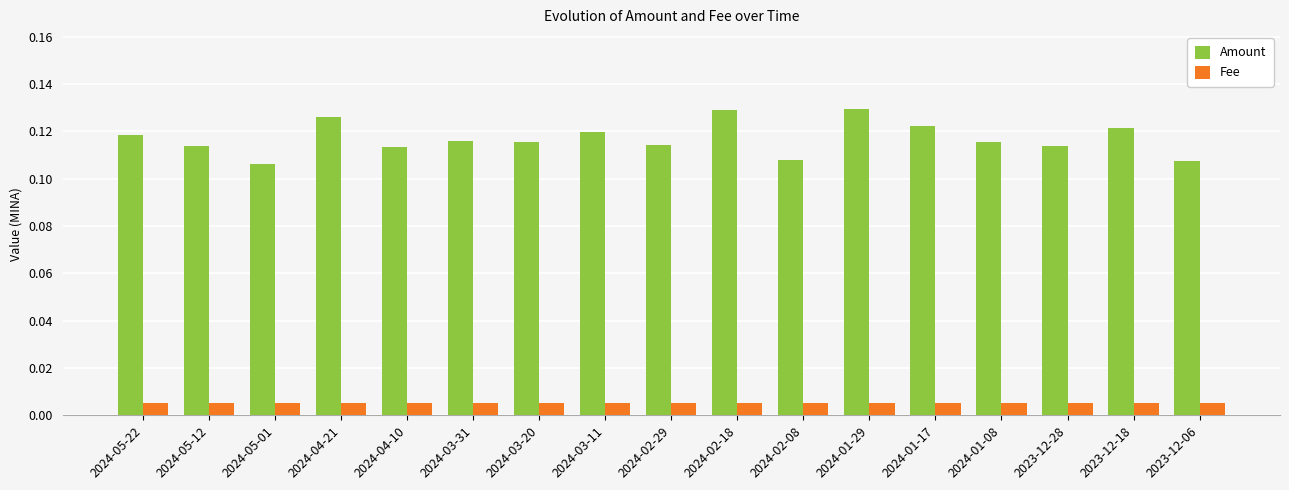

At how many categories does at least one series exceed 0?

17